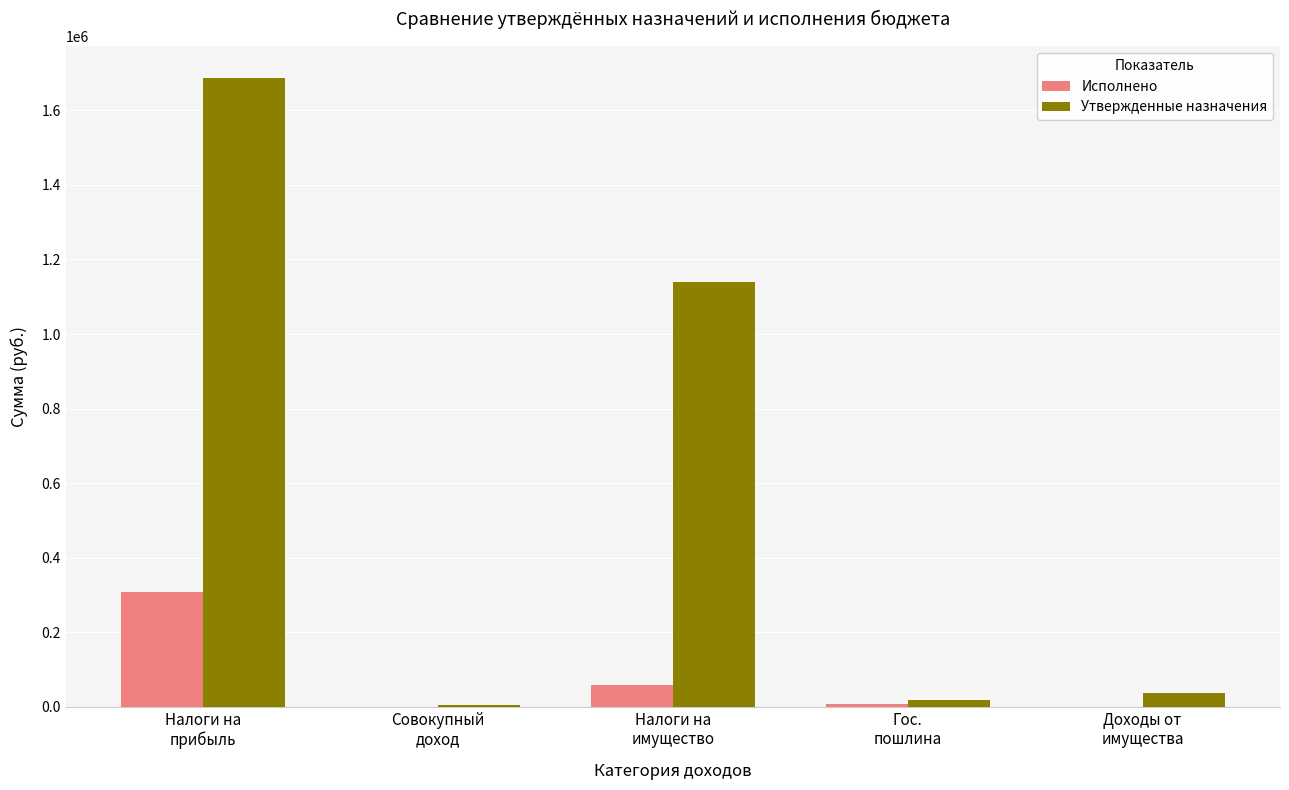

What is the sum of all Утвержденные назначения values?

2889000.0